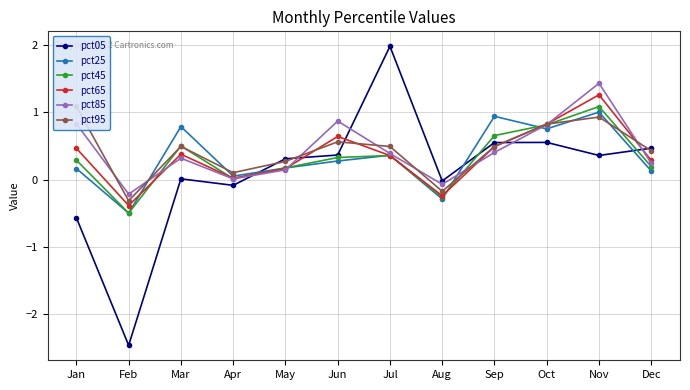

Is it true that pct85 equals 0.0 at May?

False